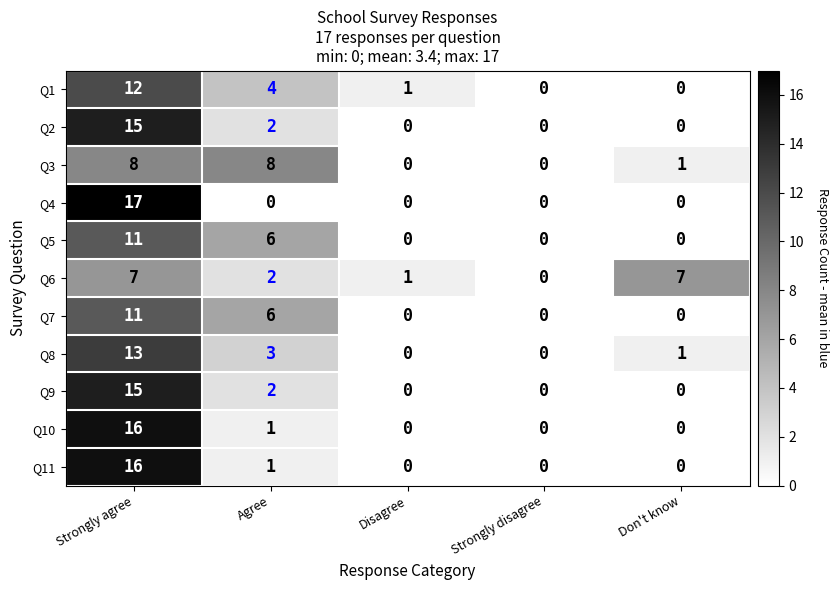

What is the maximum value shown in the chart?

17